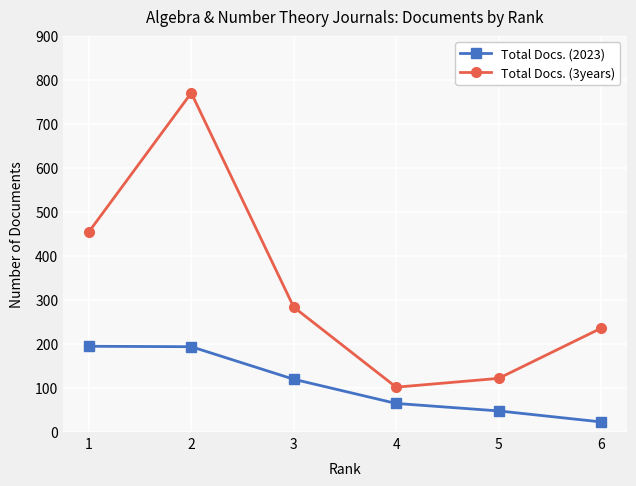

Which series has the largest total across all categories?

Total Docs. (3years)